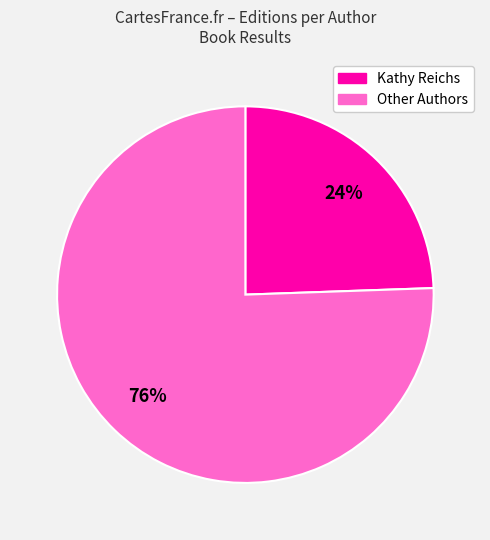

Is there any slice that represents more than half of the pie?

Yes